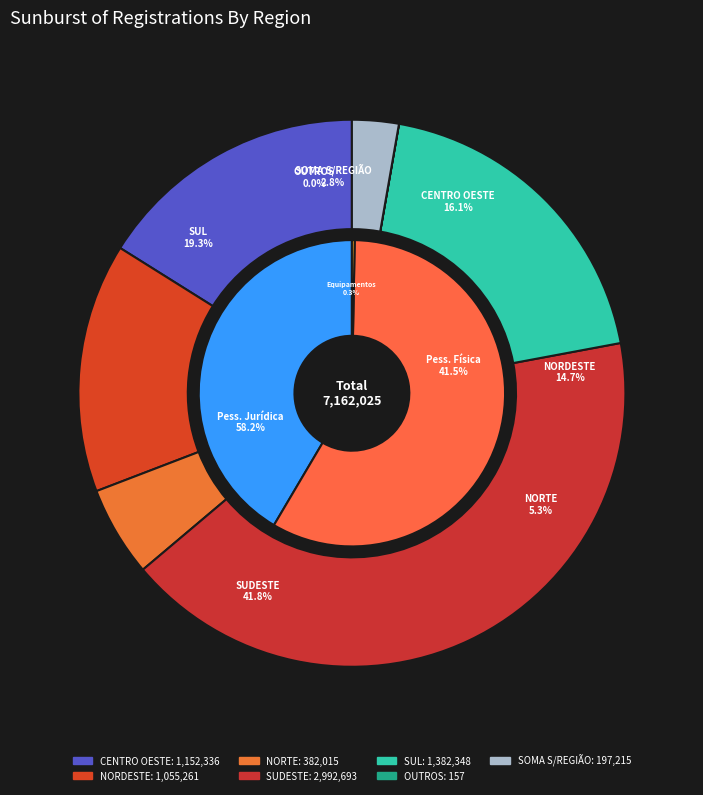

What percentage do OUTROS and SUL together represent?

19.3%